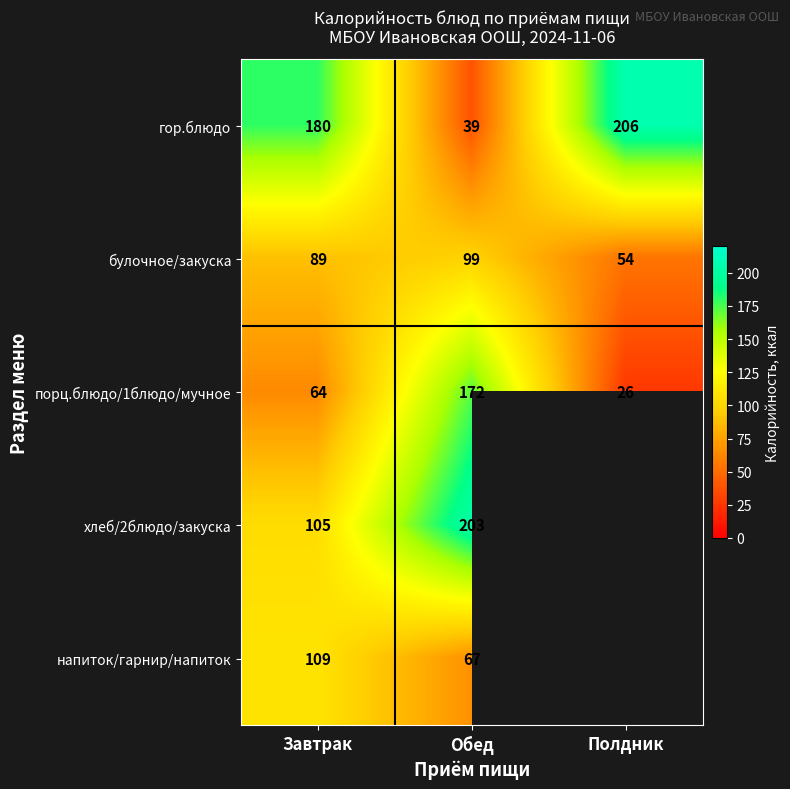

Is the value of порц.блюдо/1блюдо/мучное at Полдник greater than the value of булочное/закуска at Завтрак?

No